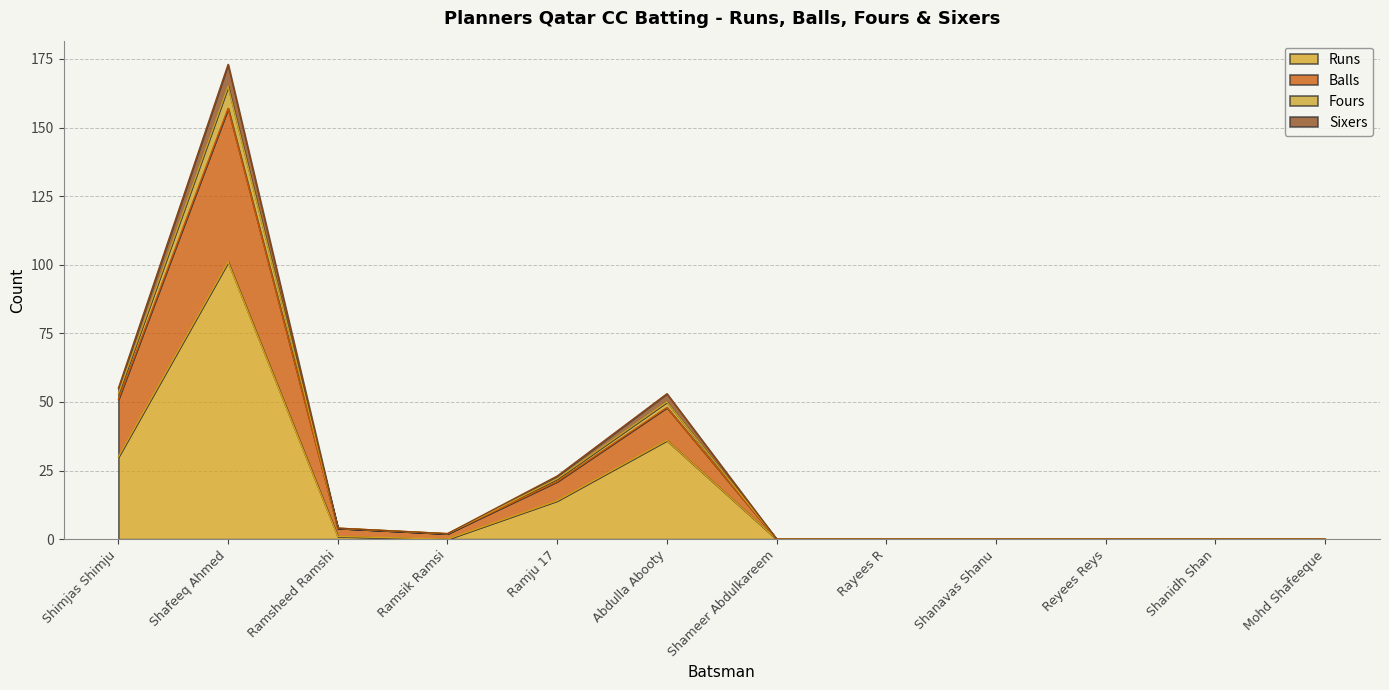

Where does the Fours series first go above 2?

Shimjas Shimju